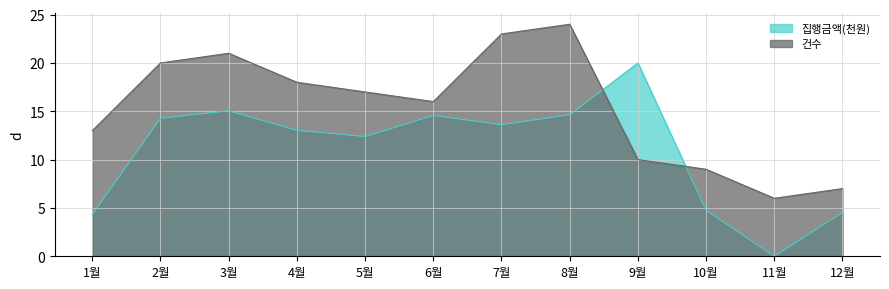

What is the difference between the highest and lowest values at 2월?

5.7